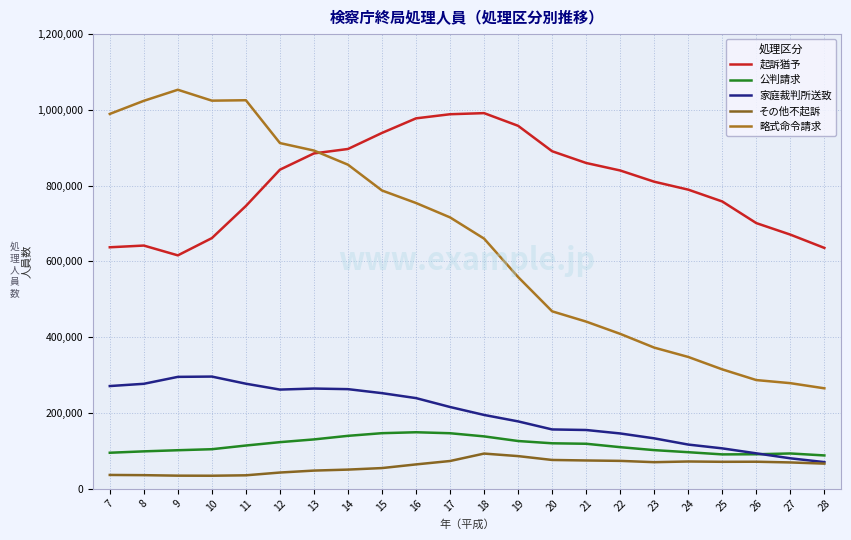

Which series has the largest total across all categories?

起訴猶予